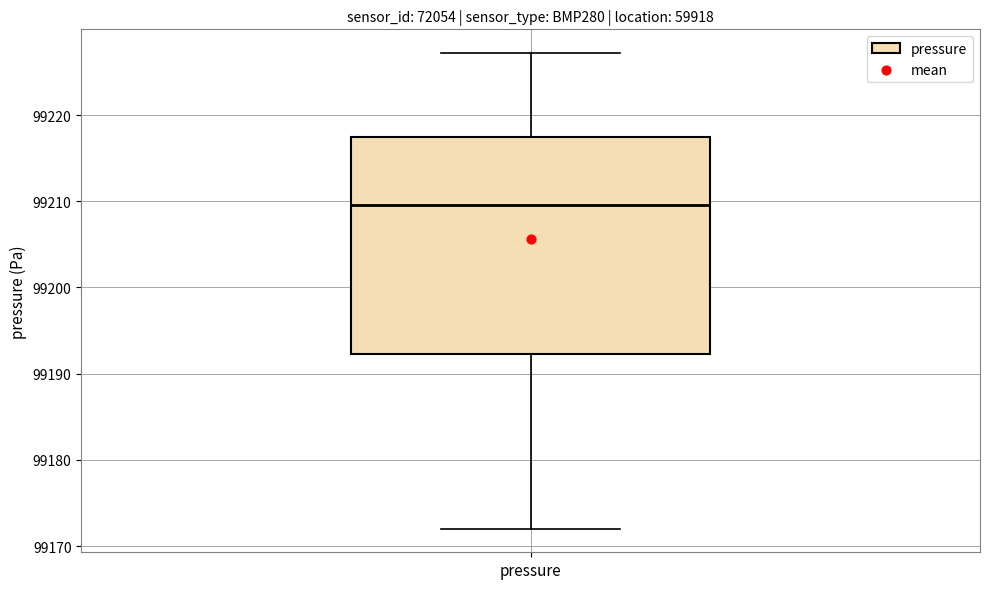

Transcribe this box plot: give where the median line is, the range the box spans, and where the two whiskers end, as read against the y-axis. The values are not printed on the chart, so give them approximately, as read against the axis.

median 99210, box 99192 to 99217, whiskers 99172 to 99227